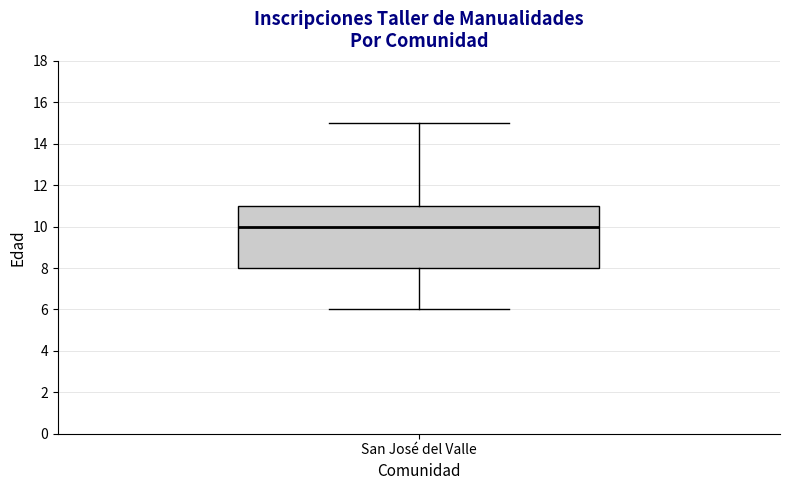

Where is the lower edge of the box for San José del Valle on the y-axis? The values are not printed on the chart, so give them approximately, as read against the axis.

8